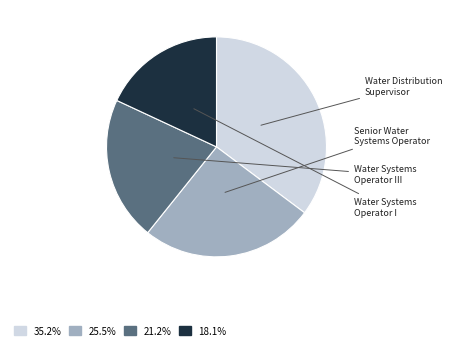

Which category has the biggest portion of the pie?

Water Distribution Supervisor